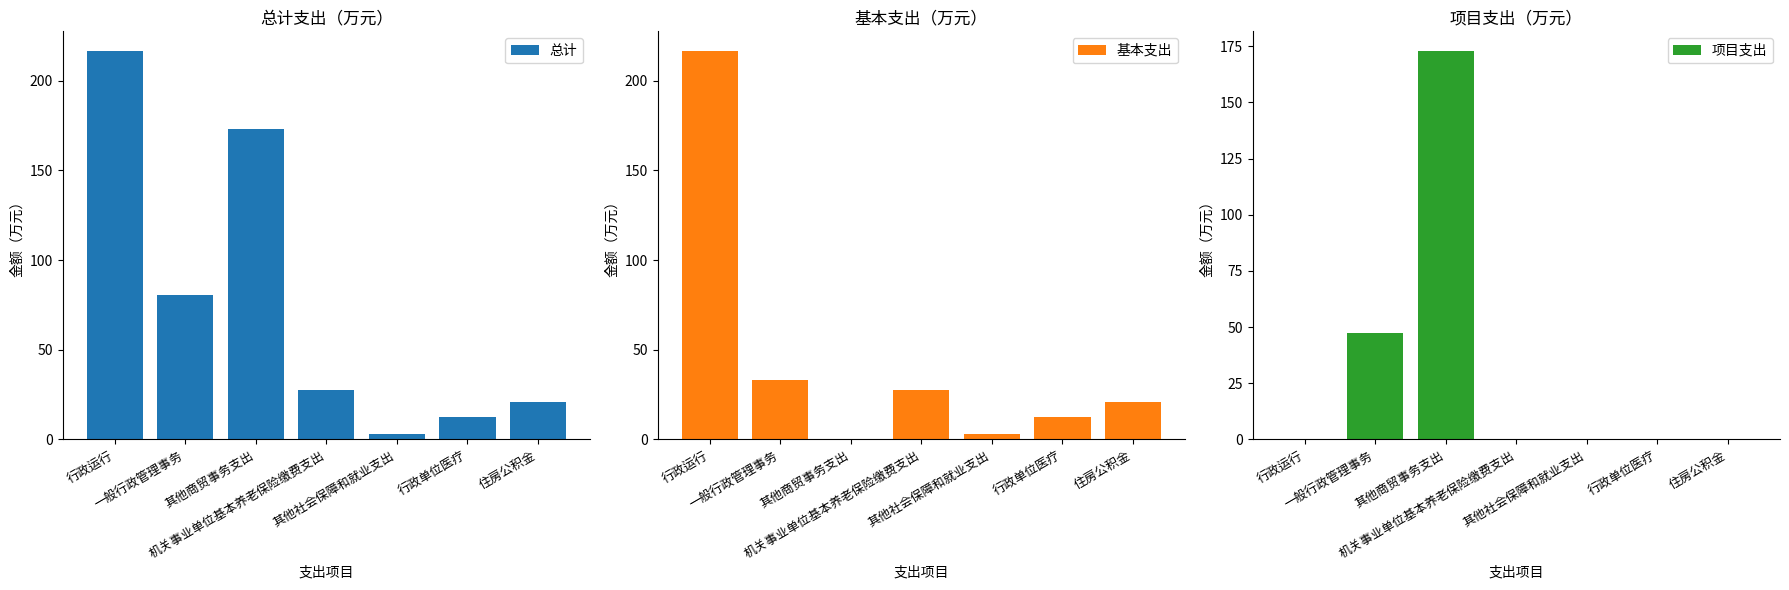

Is it true that 项目支出 equals 0.0 at 其他社会保障和就业支出?

True